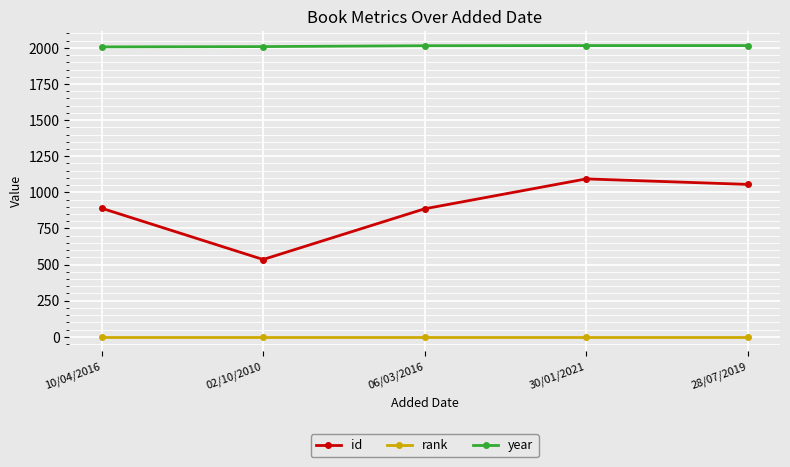

Rank the series at 30/01/2021 from highest to lowest value.

year, id, rank